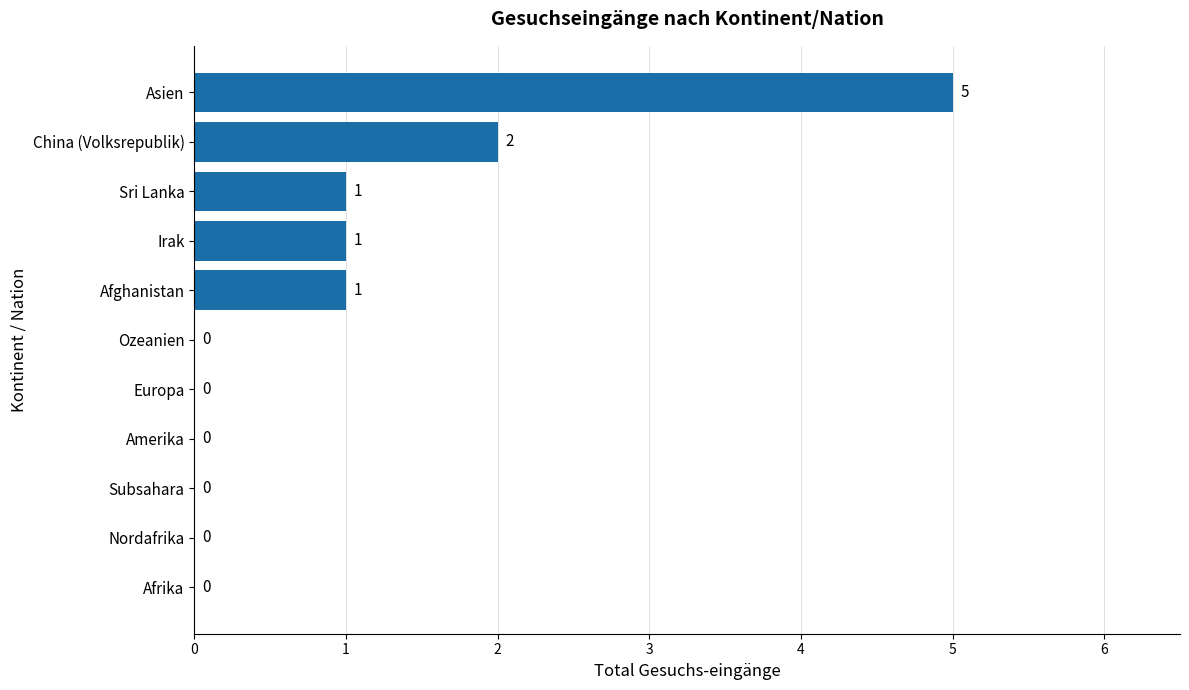

Reading bottom to top, extract all data points from this chart.

Afrika=0	Nordafrika=0	Subsahara=0	Amerika=0	Europa=0	Ozeanien=0	Afghanistan=1	Irak=1	Sri Lanka=1	China (Volksrepublik)=2	Asien=5